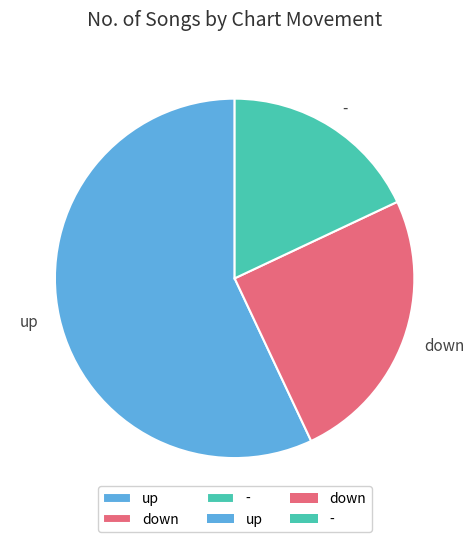

Is there a majority slice in this chart?

Yes